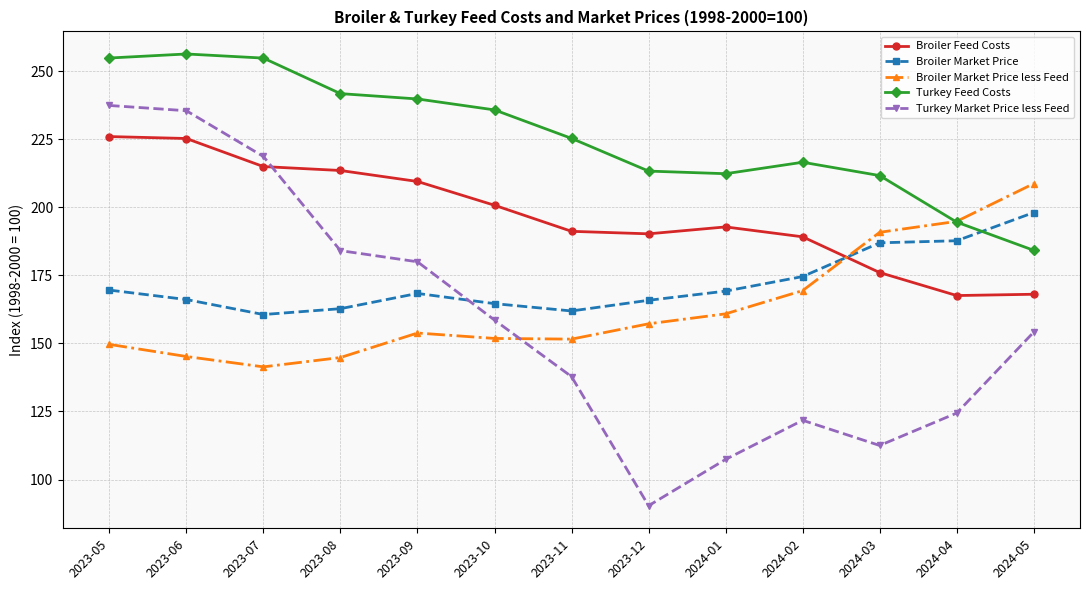

How many lines are shown in the chart?

5